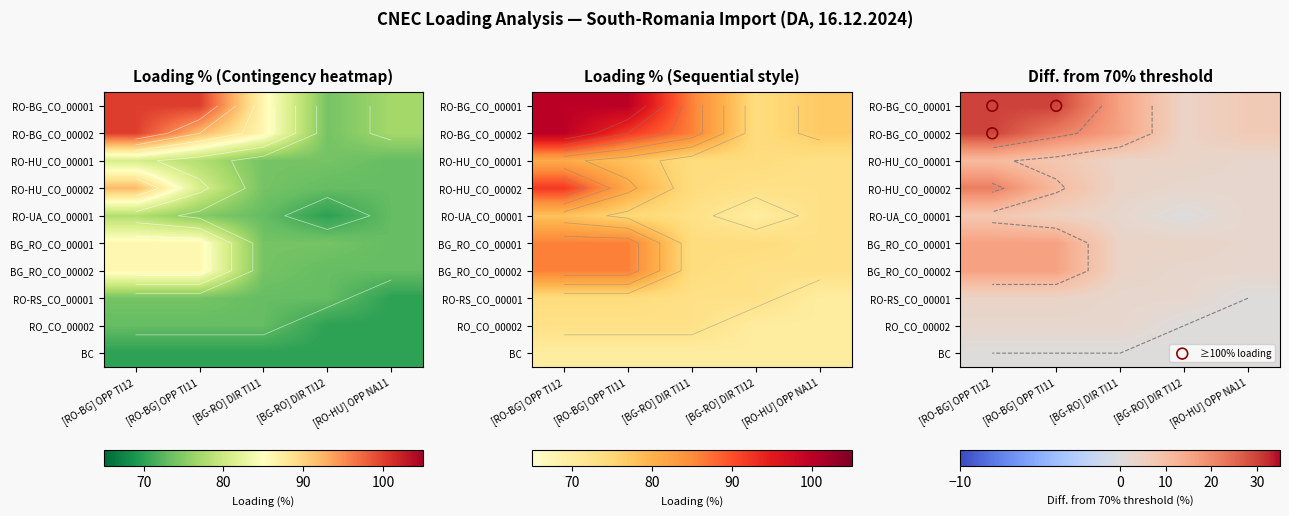

What is the average value of the BG_RO_CO_00002 series?

78